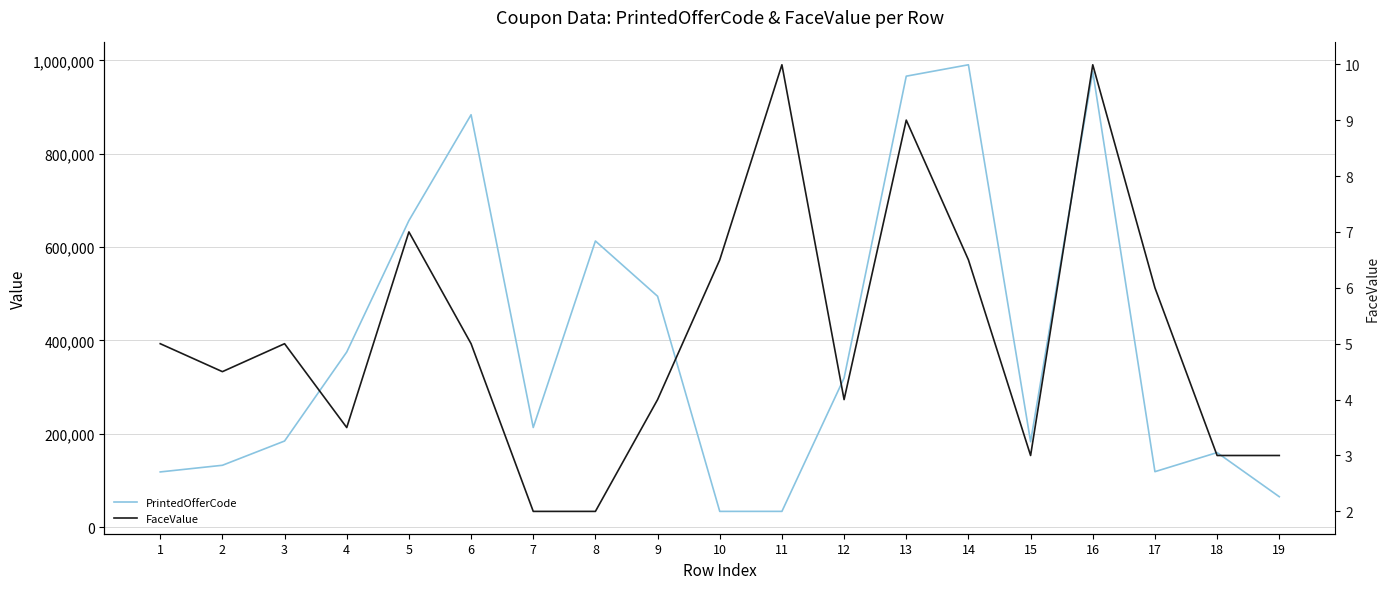

Rank the series by their maximum value, from lowest to highest.

FaceValue, PrintedOfferCode